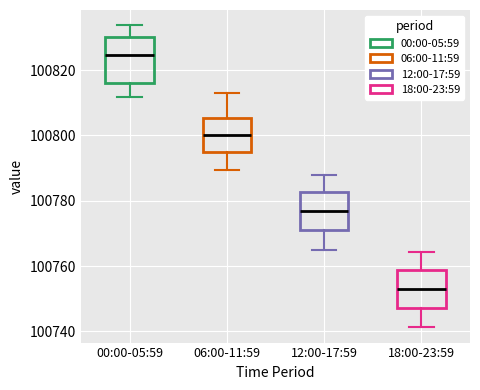

Which box has the highest median line?

00:00-05:59